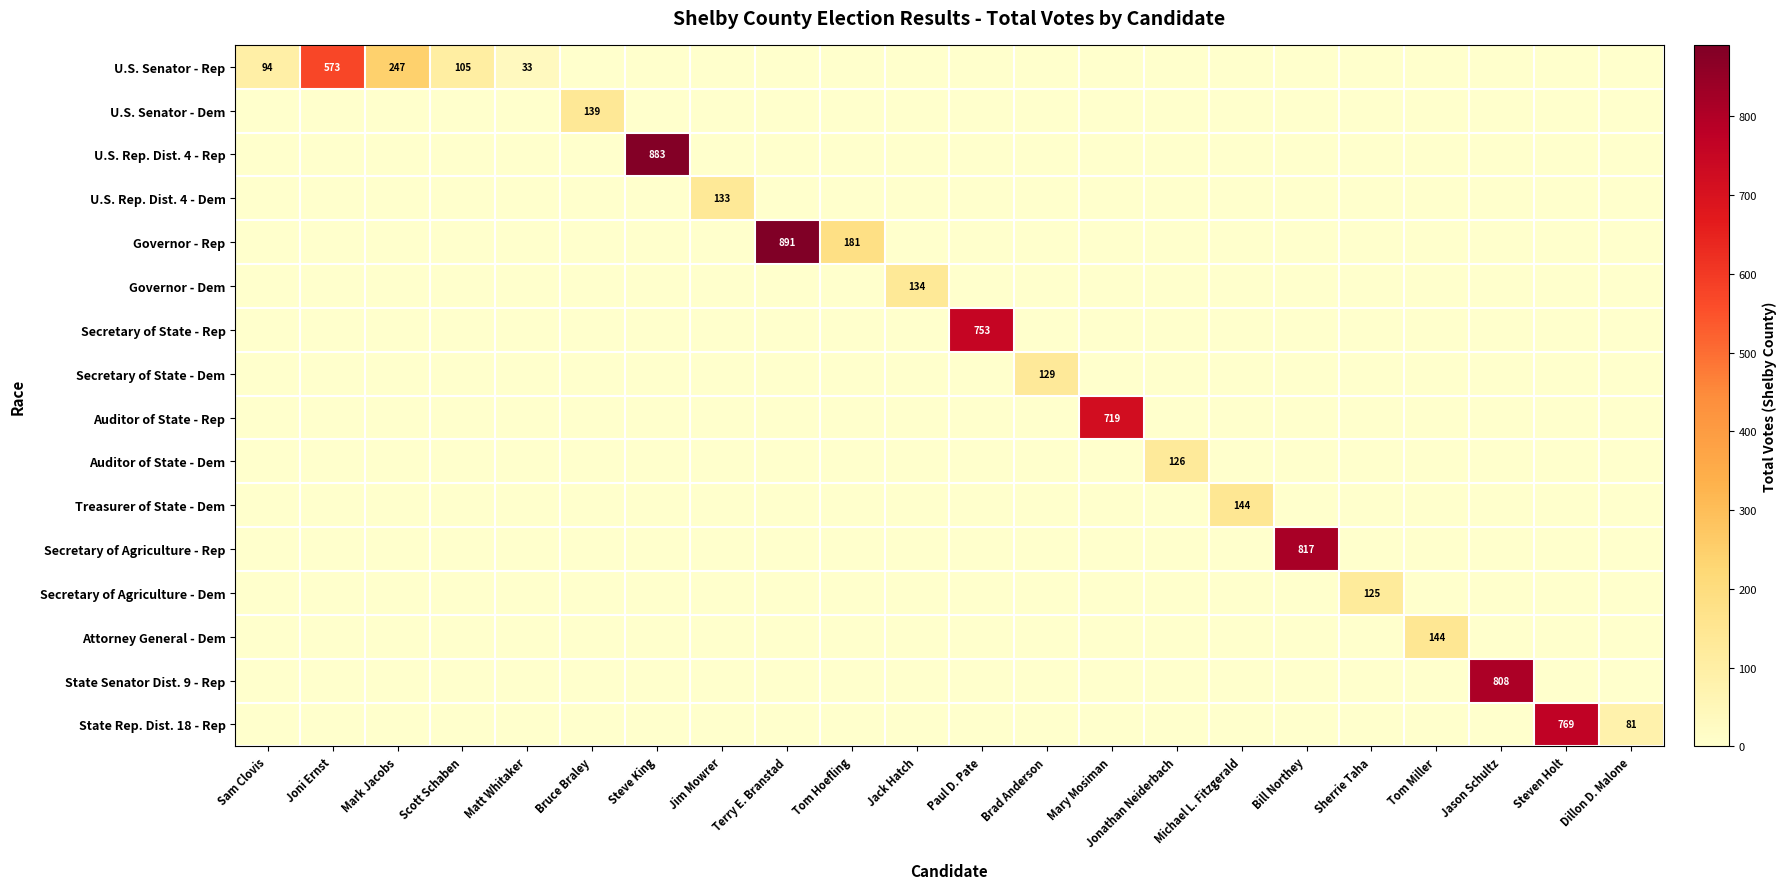

True or false: Attorney General - Dem has a value of 88 at Bill Northey.

False